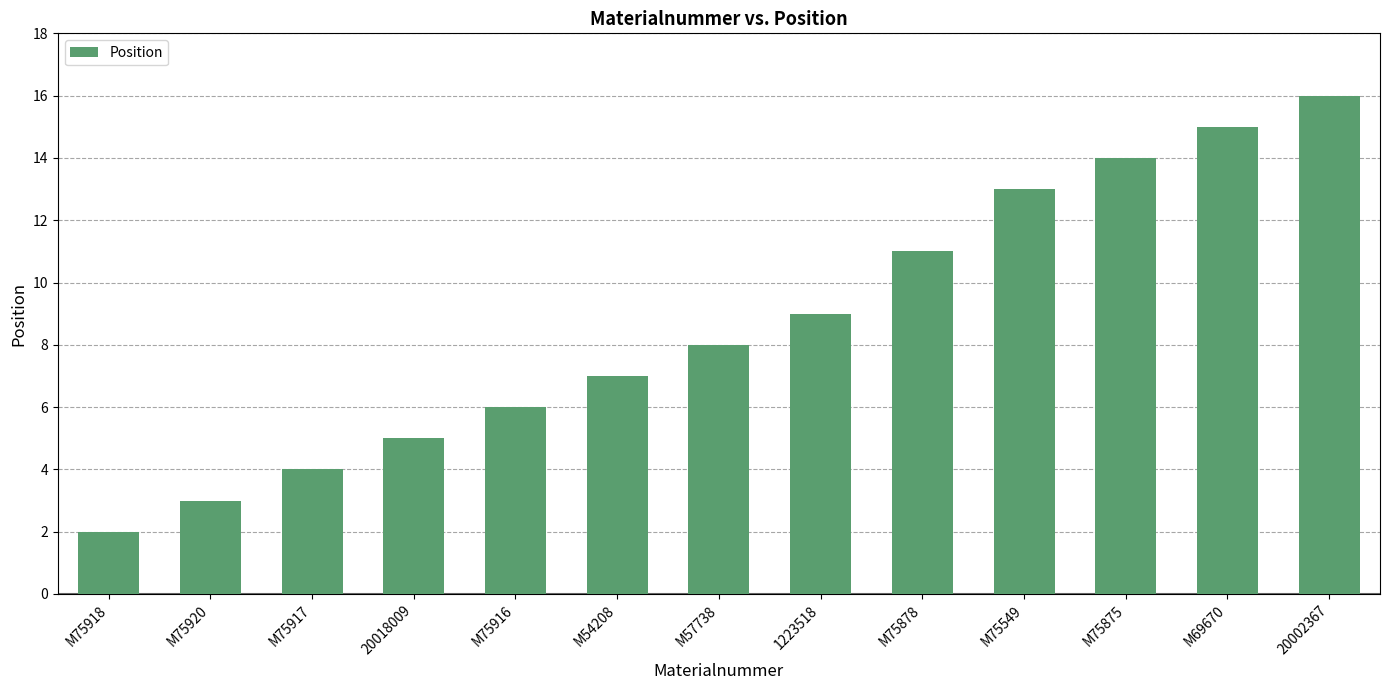

What is the difference between the values at M69670 and M54208?

8